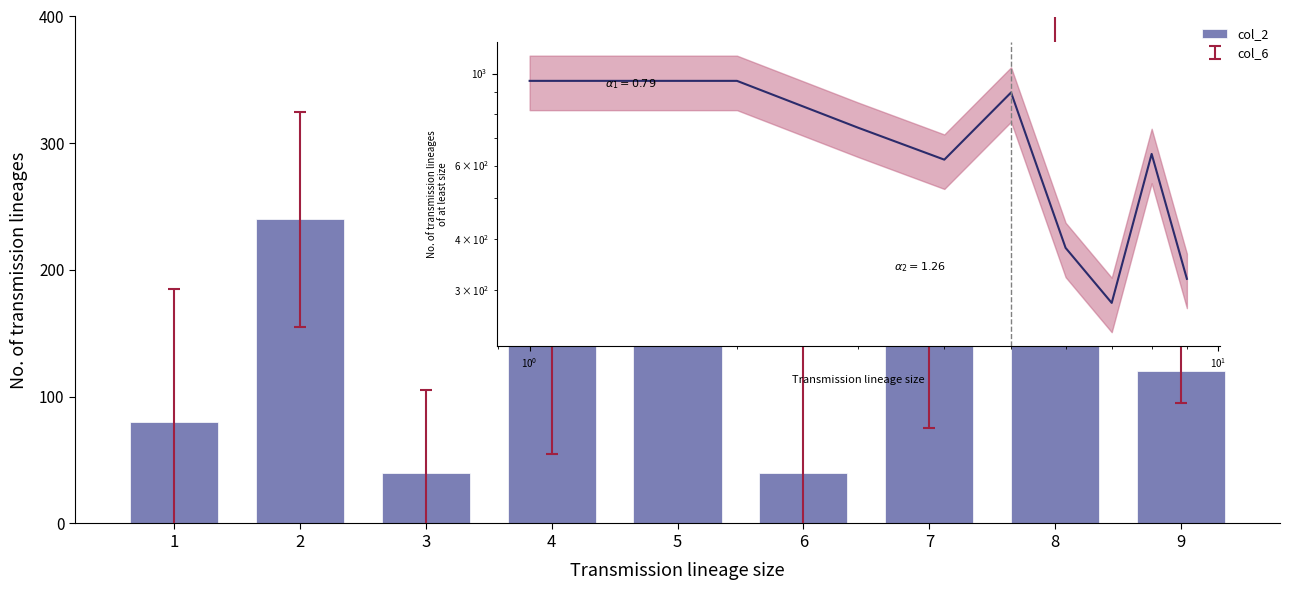

Count the values in the range 80 to 240.

6